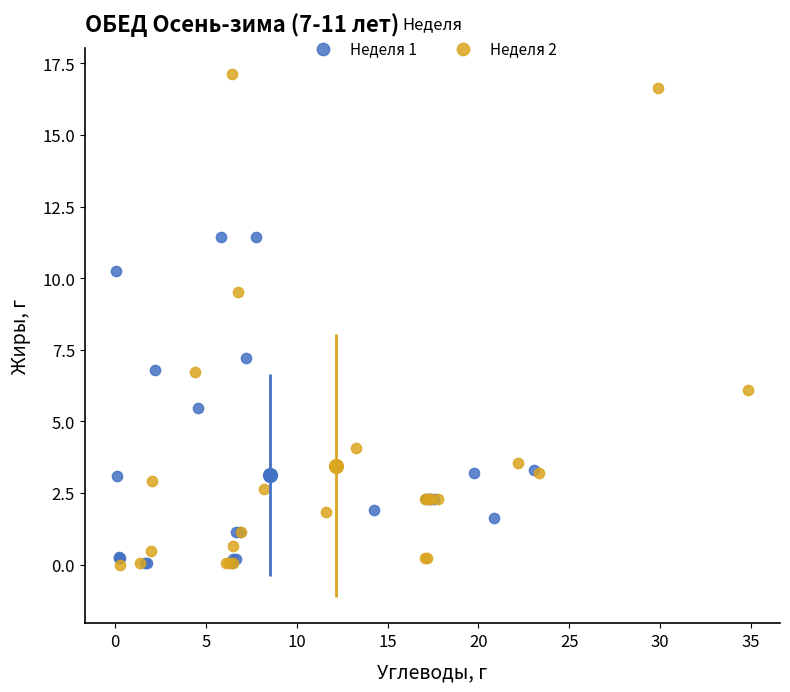

Which series contains the highest Y value?

Неделя 2